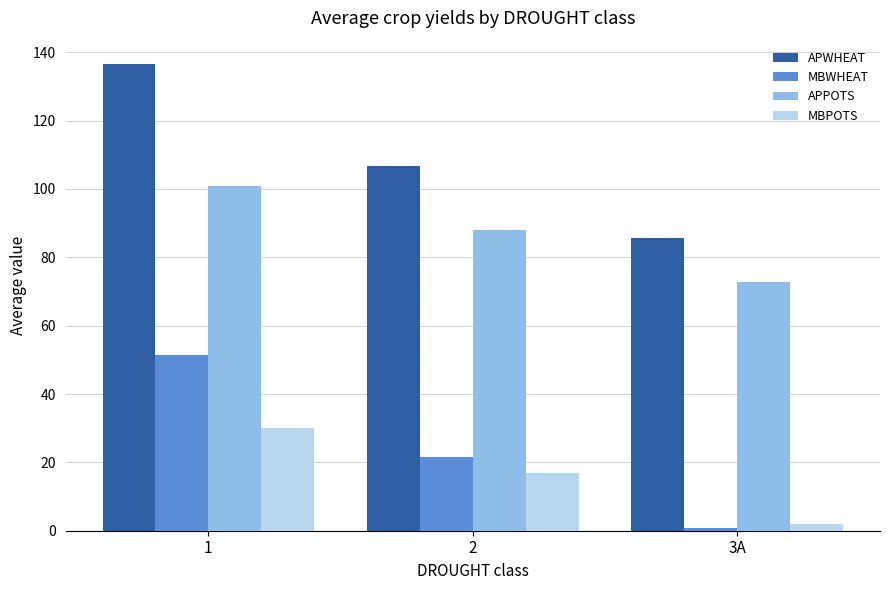

What are all the series names shown in the legend?

APWHEAT, MBWHEAT, APPOTS, MBPOTS